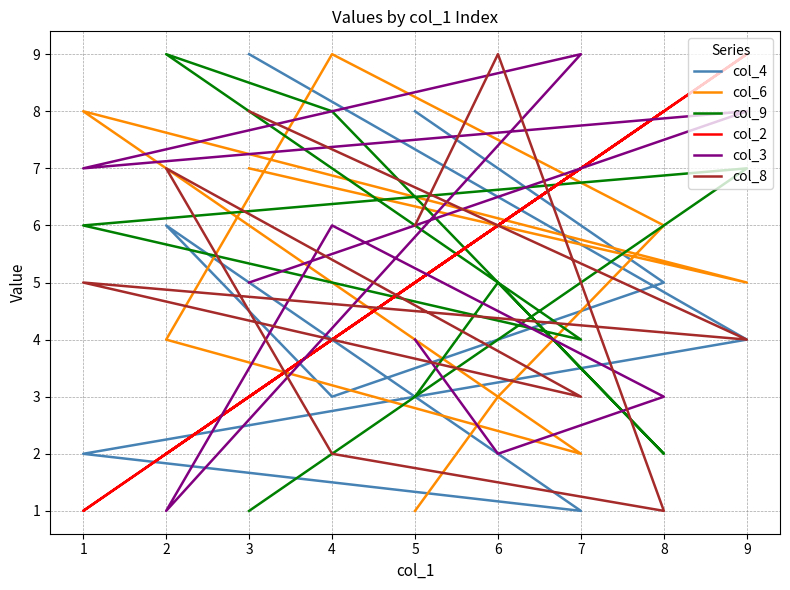

What is the difference between the maximum and second lowest values in the col_6 series?

7